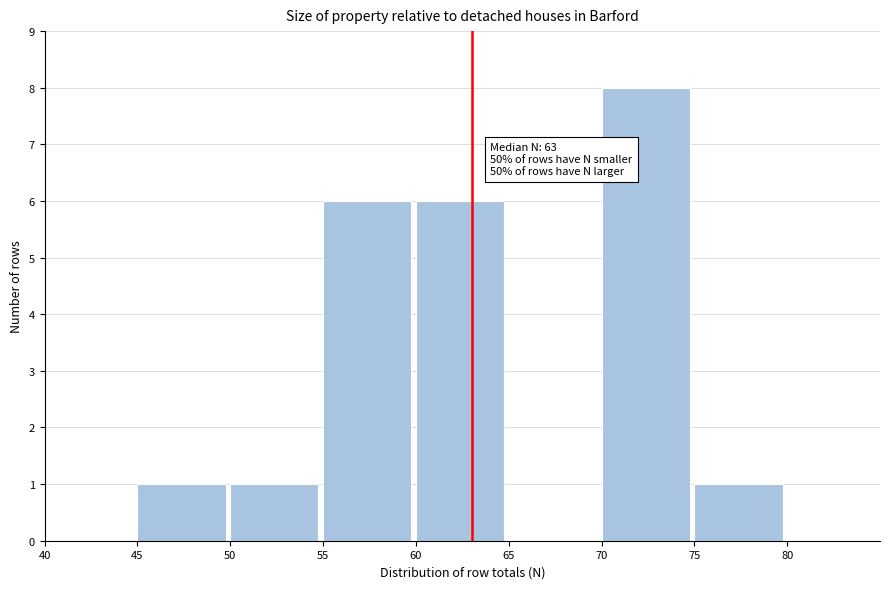

Over which range of the x-axis is the bar tallest?

70 to 75